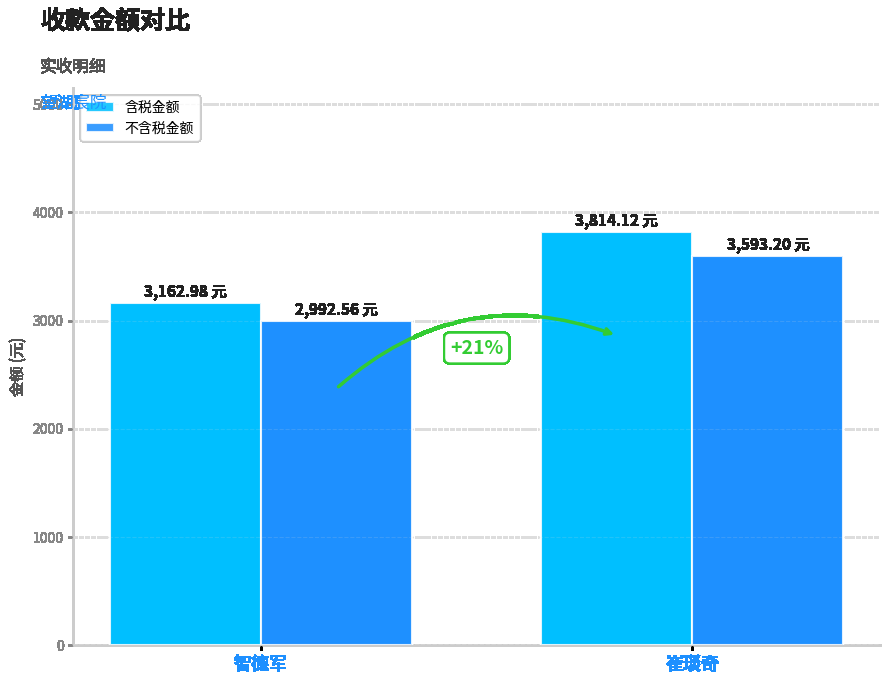

The 含税金额 series shows 3814.1 at 崔琰奇. True or false?

True